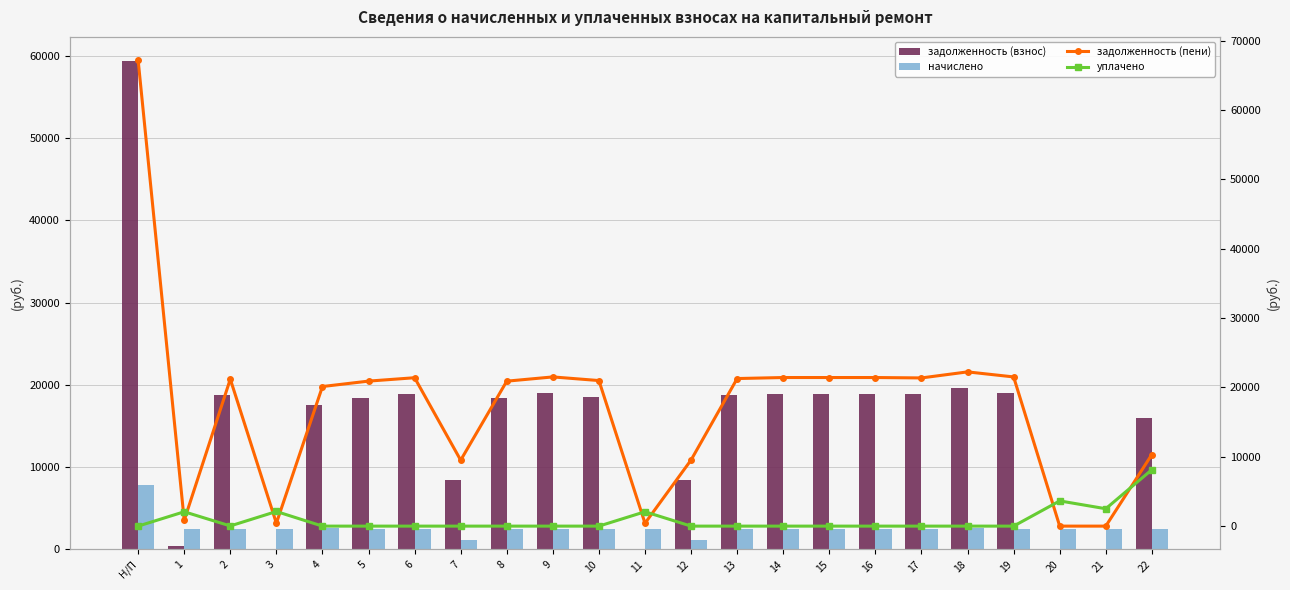

Is it true that задолженность (взнос) equals 12430.1 at 2?

False